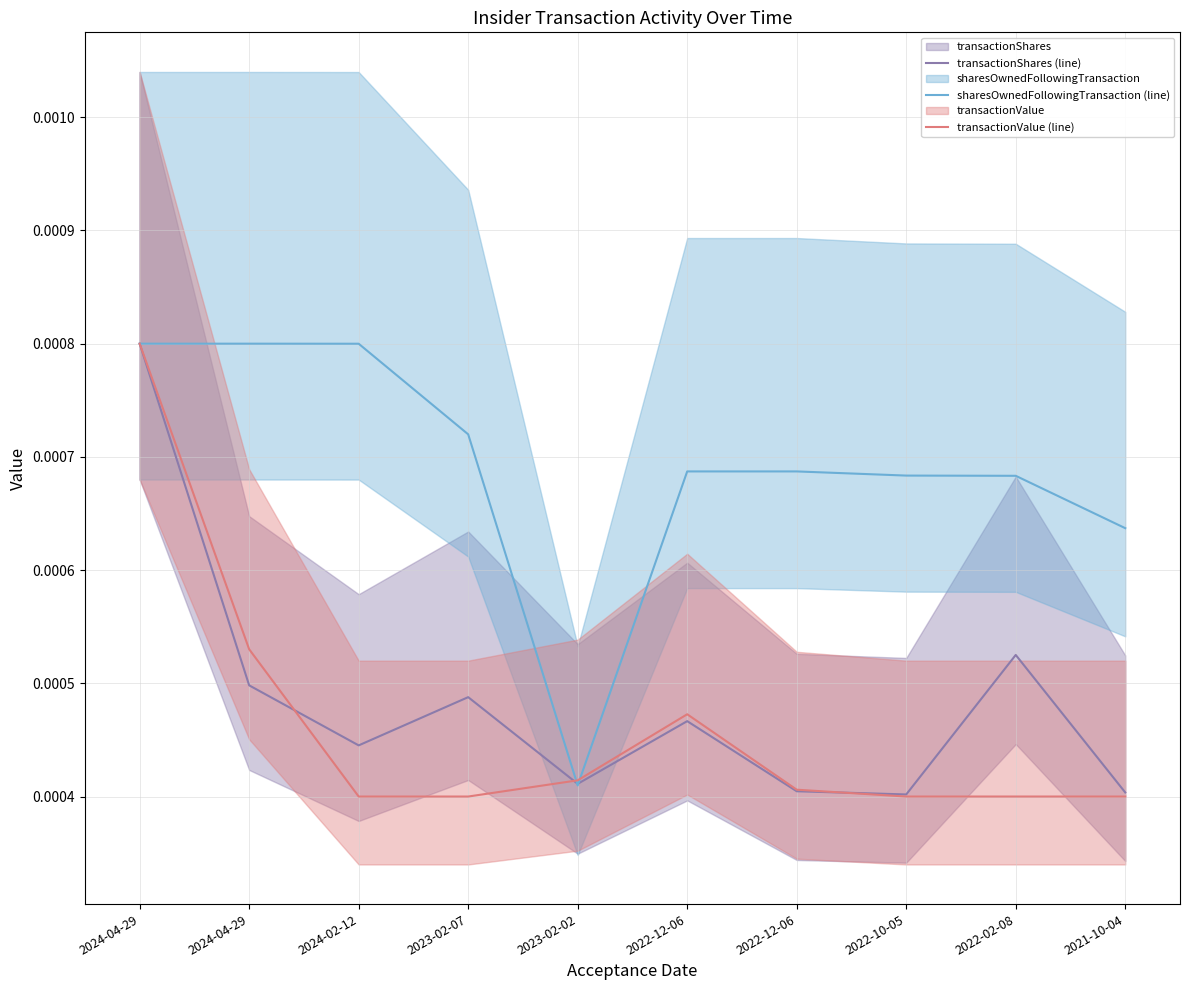

The value of sharesOwnedFollowingTransaction (line) at 2024-02-12 is 0.0. True or false?

False